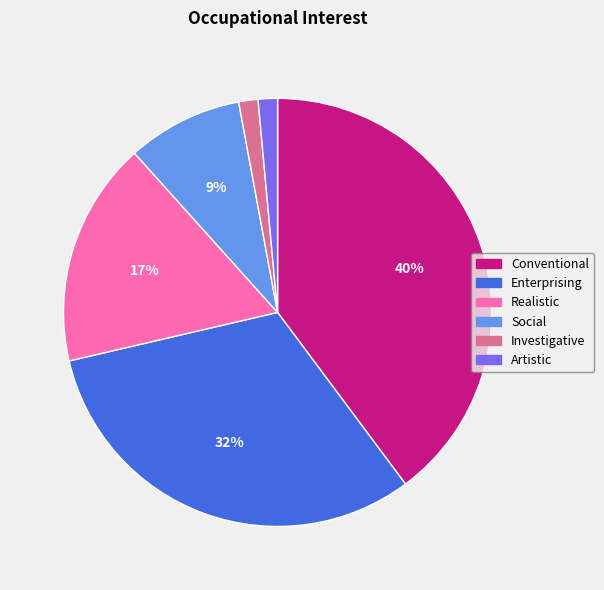

Between Conventional and Enterprising, which is larger?

Conventional